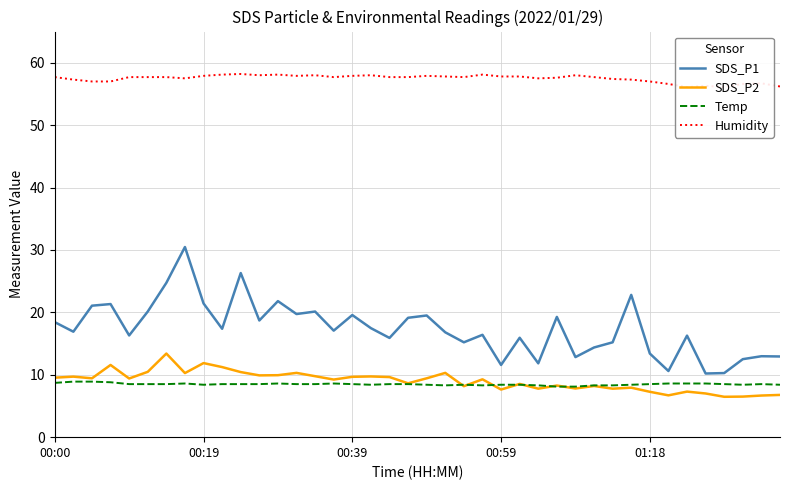

What is the lowest value of the SDS_P2 series?

6.5